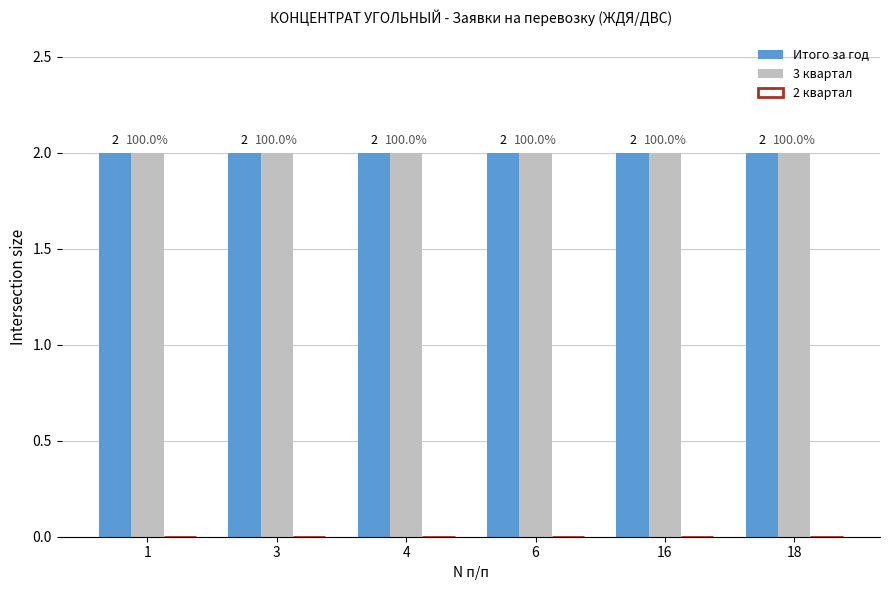

Reading left to right, extract all data points from this chart.

Итого за год: 2	2	2	2	2	2
3 квартал: 2	2	2	2	2	2
2 квартал: 0	0	0	0	0	0